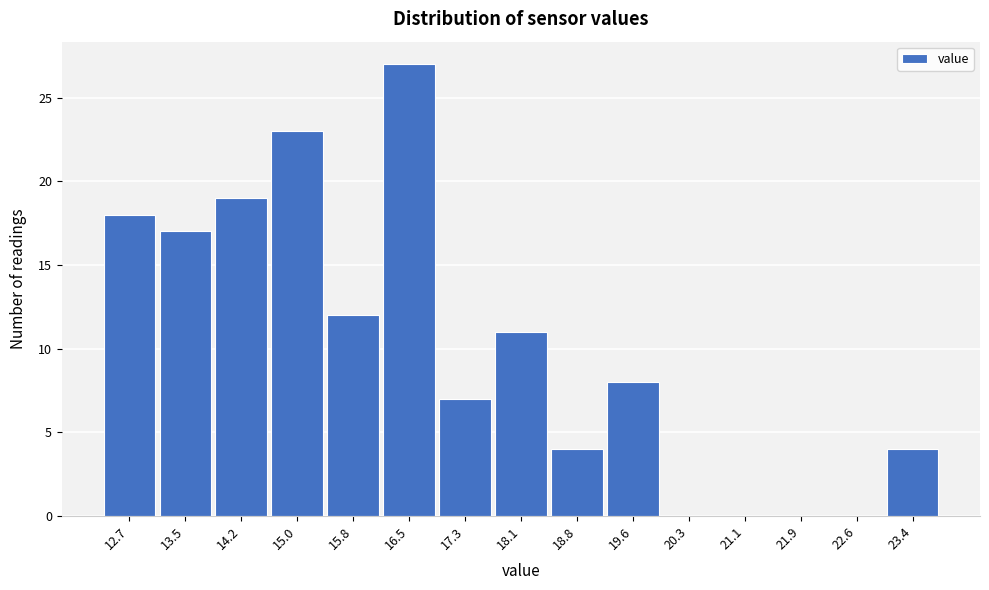

What is the height of the bar covering 16.1 to 16.9 on the x-axis? Neither the bar edges nor the heights are printed on the chart, so give them approximately, as read against the axes.

27